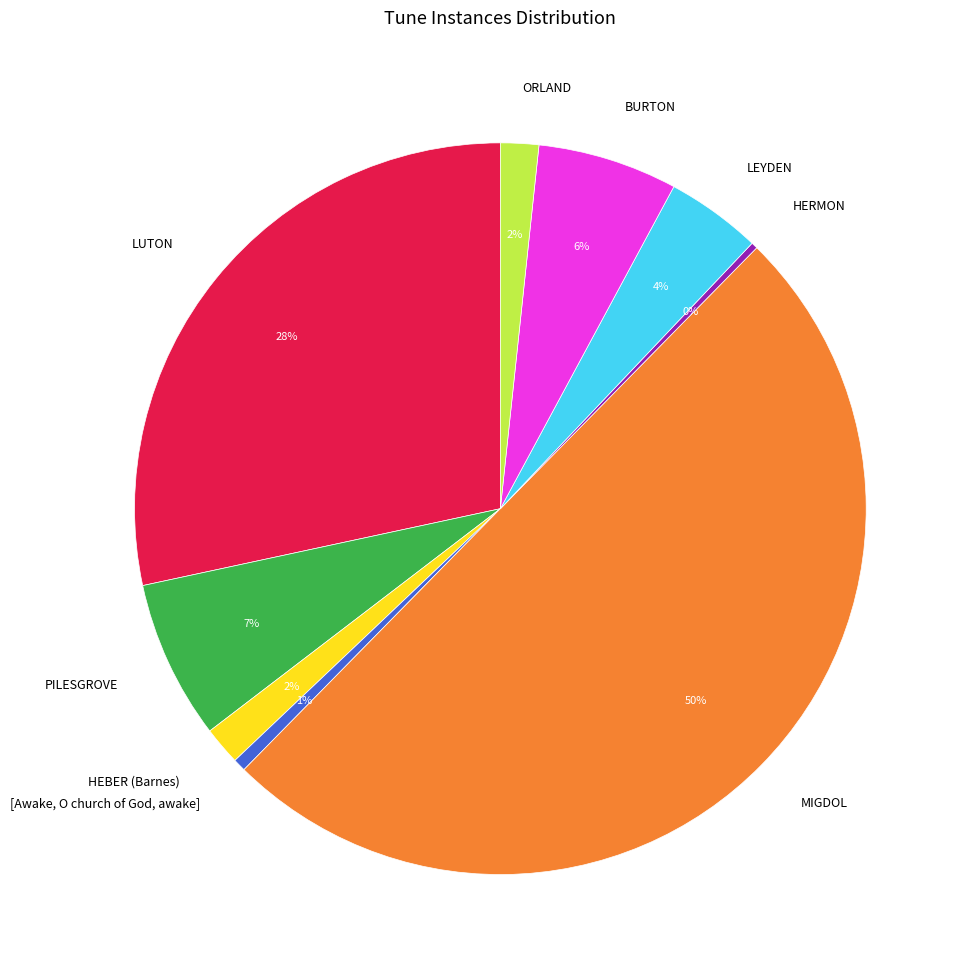

How many segments does this pie chart have?

9